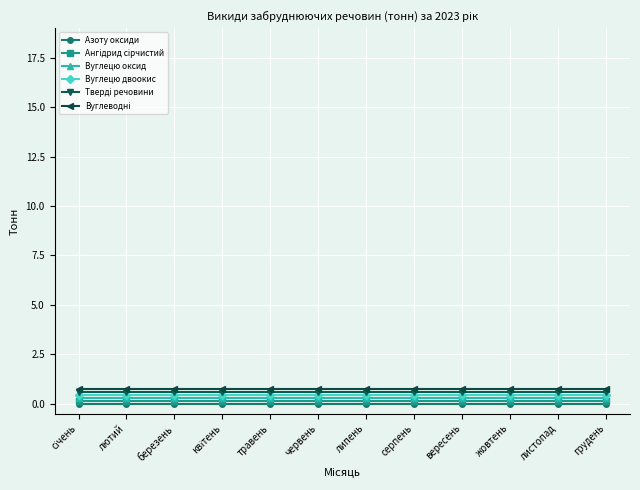

What is the label of the 3rd point from the left?

березень